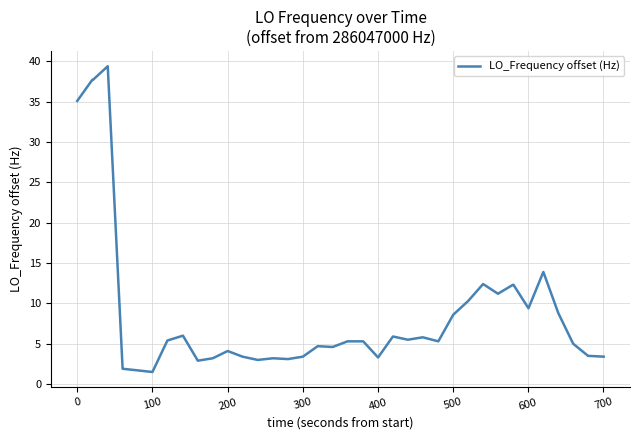

What is the maximum value shown in the chart?

39.4